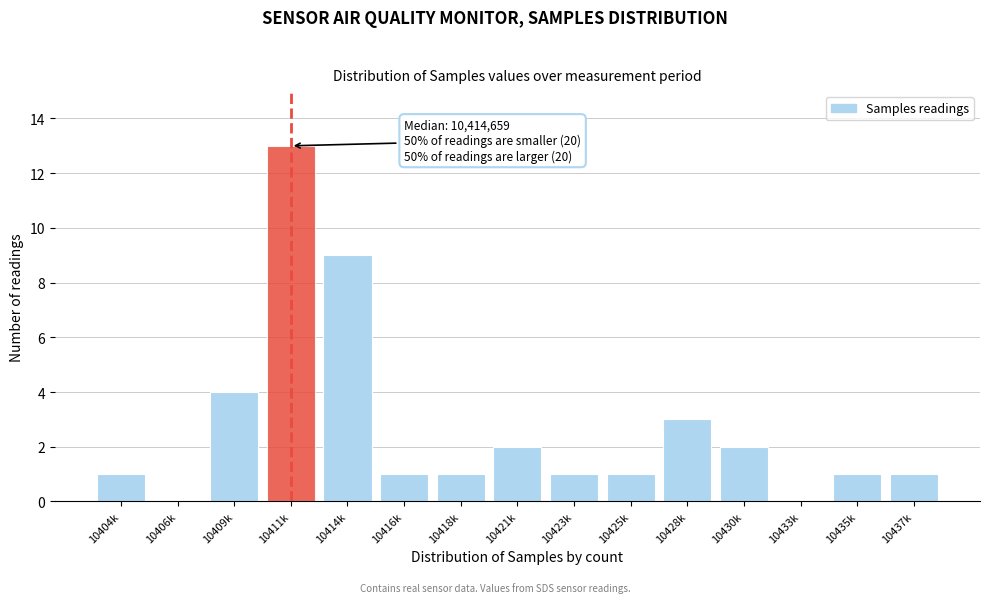

Reading left to right, what are all the values shown in this chart?

10404k=1	10406k=0	10409k=4	10411k=13	10414k=9	10416k=1	10418k=1	10421k=2	10423k=1	10425k=1	10428k=3	10430k=2	10433k=0	10435k=1	10437k=1